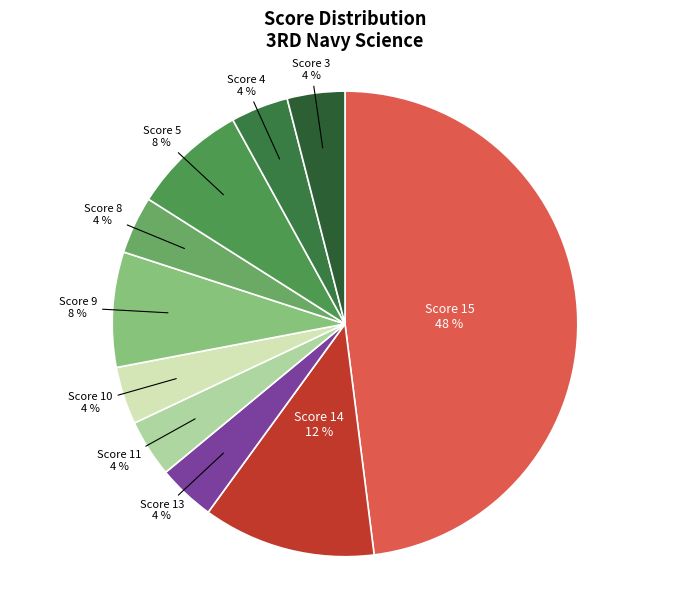

To the nearest percent, what is the difference between the largest and smallest slice percentages?

44%